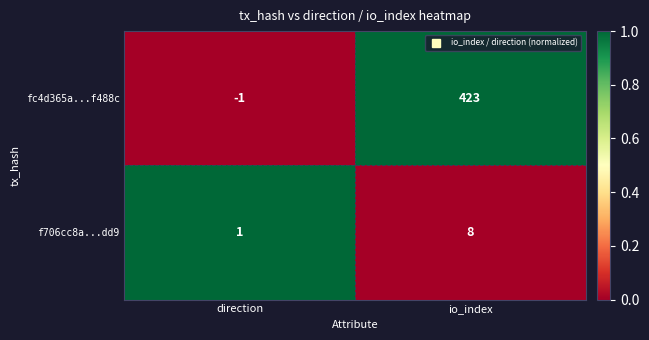

The value of fc4d365a...f488c at io_index is 423. True or false?

True